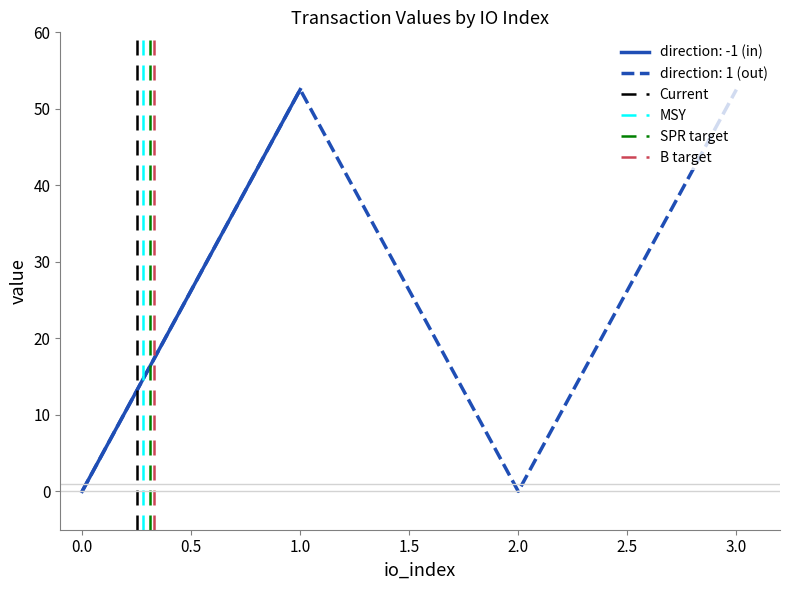

How many interior local valleys does the direction: 1 (out) series have?

1